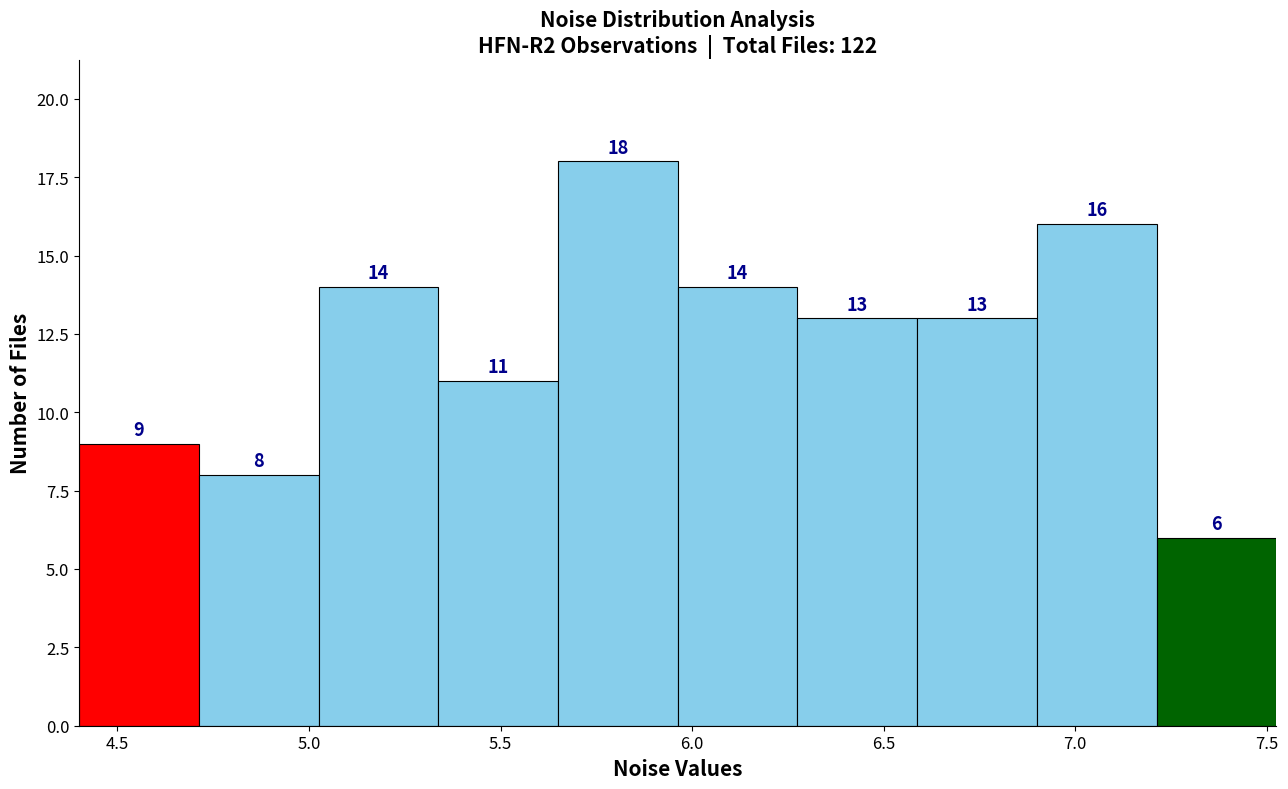

Which range on the x-axis has the tallest bar?

5.65 to 5.95